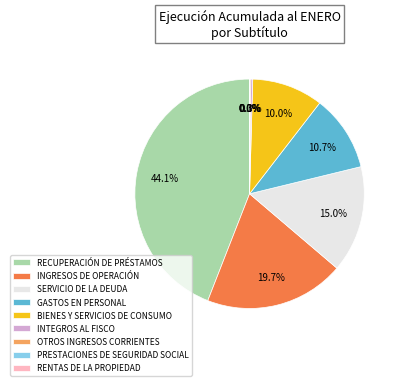

To the nearest percent, what is the difference between the largest and smallest slice percentages?

44%